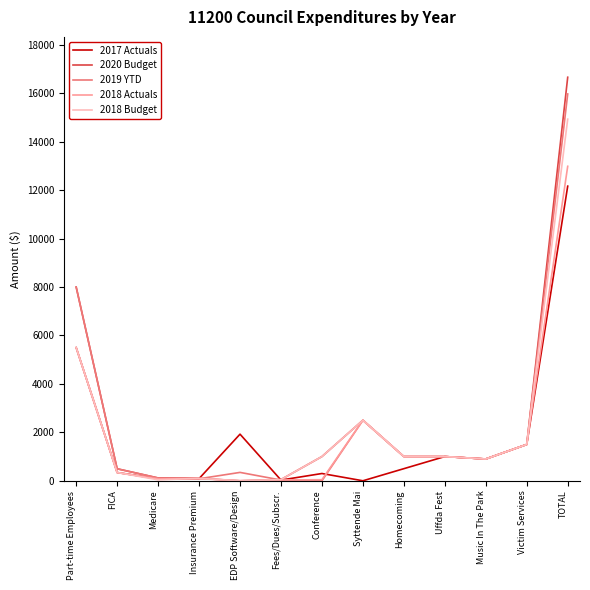

Rank the series by their maximum value, from lowest to highest.

2017 Actuals, 2018 Actuals, 2018 Budget, 2019 YTD, 2020 Budget